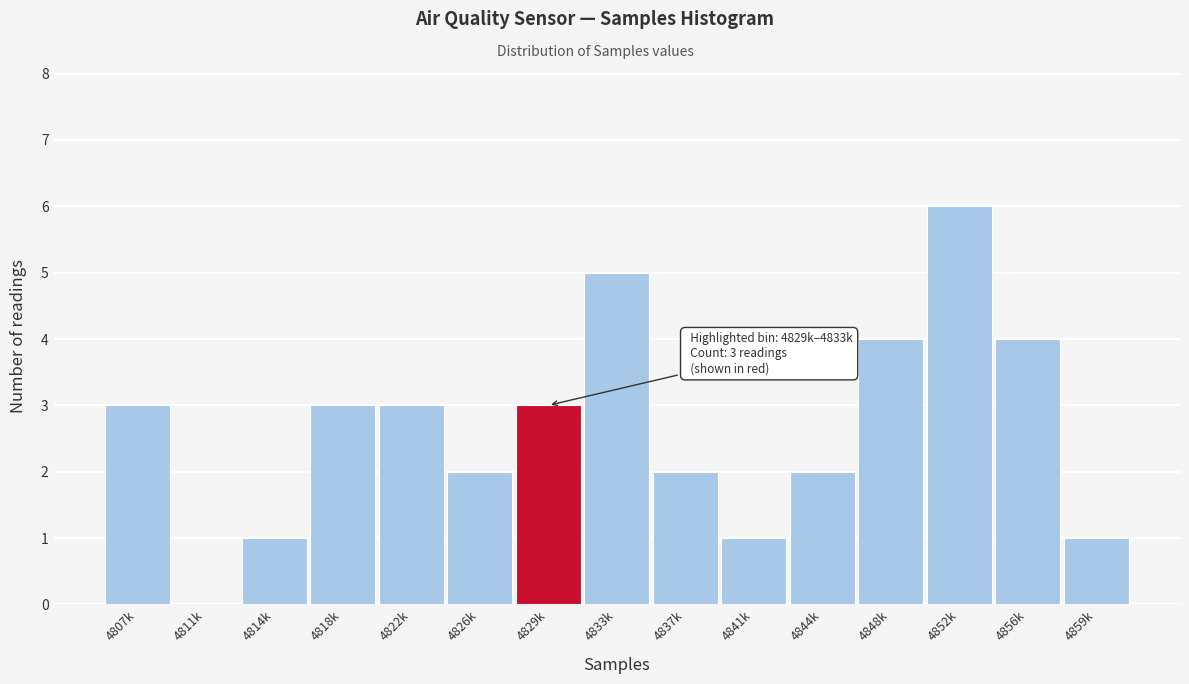

Reading right to left, what are all the values shown in this chart?

4859k=1	4856k=4	4852k=6	4848k=4	4844k=2	4841k=1	4837k=2	4833k=5	4829k=3	4826k=2	4822k=3	4818k=3	4814k=1	4811k=0	4807k=3